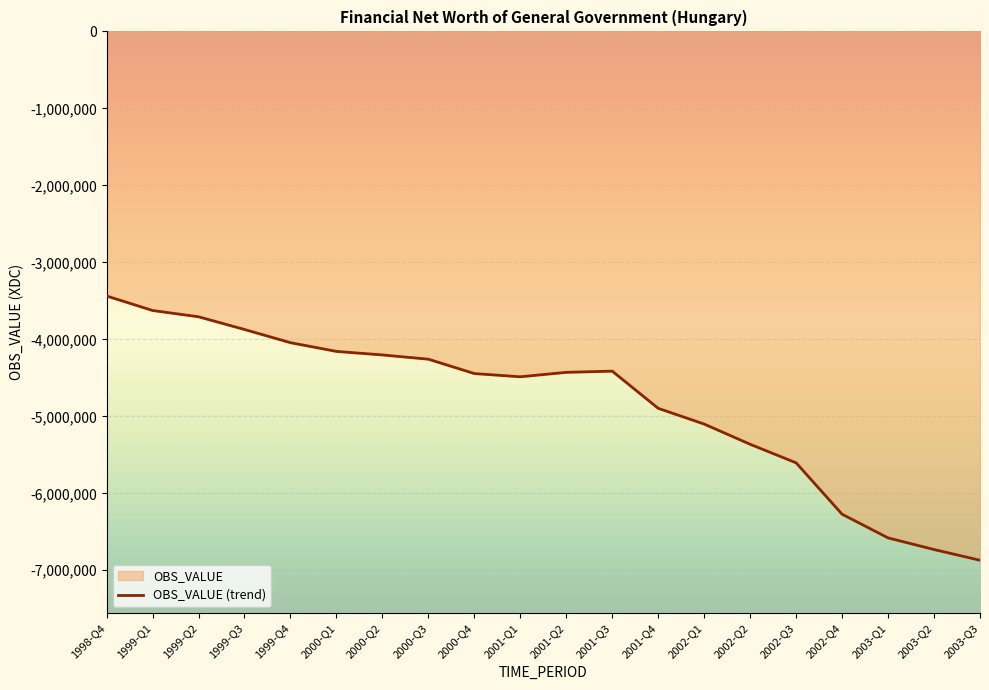

List the labels in order of value, largest first.

1998-Q4, 1999-Q1, 1999-Q2, 1999-Q3, 1999-Q4, 2000-Q1, 2000-Q2, 2000-Q3, 2001-Q3, 2001-Q2, 2000-Q4, 2001-Q1, 2001-Q4, 2002-Q1, 2002-Q2, 2002-Q3, 2002-Q4, 2003-Q1, 2003-Q2, 2003-Q3